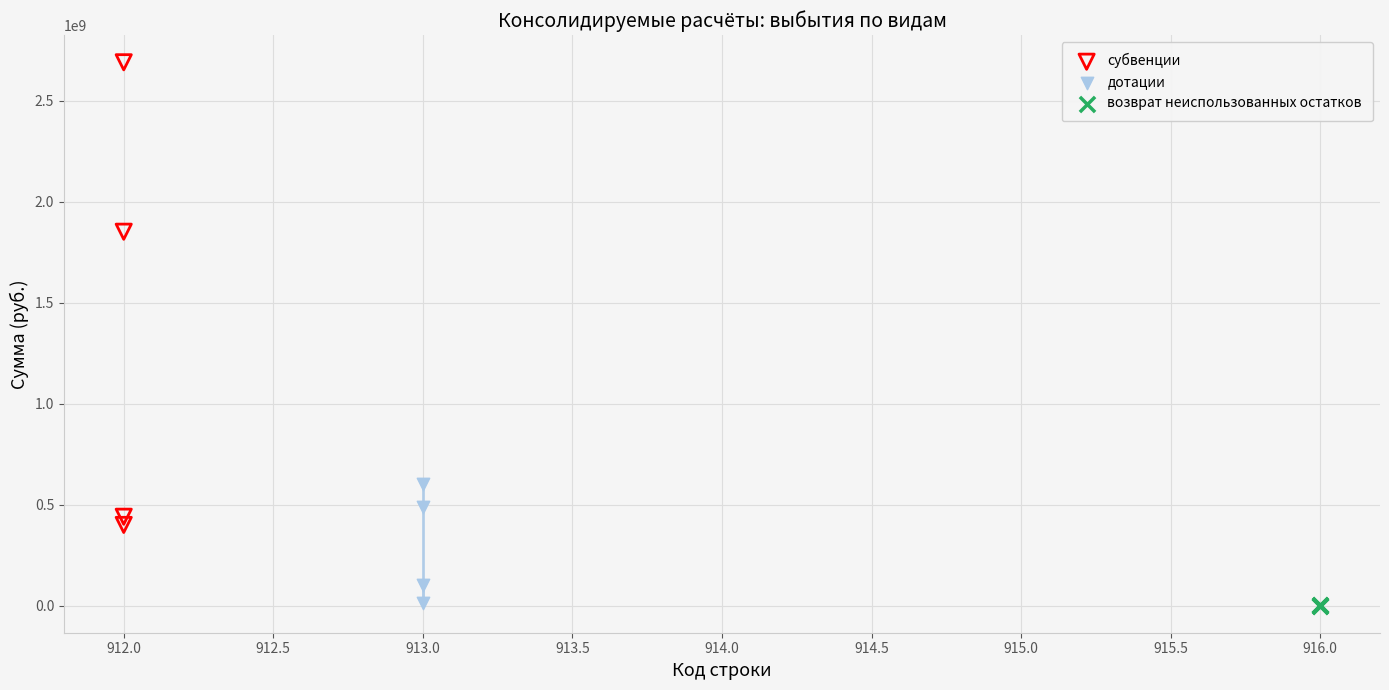

What are all the series names shown in the legend?

субвенции, дотации, возврат неиспользованных остатков